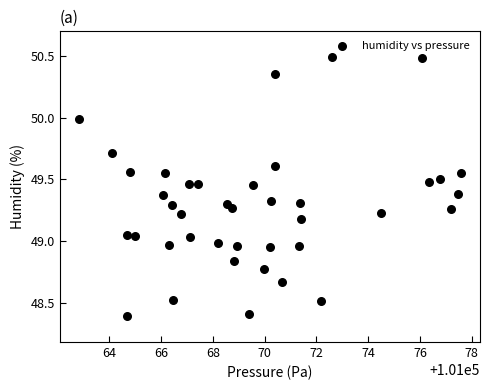

What is the range of Y values (max minus min)?

2.1